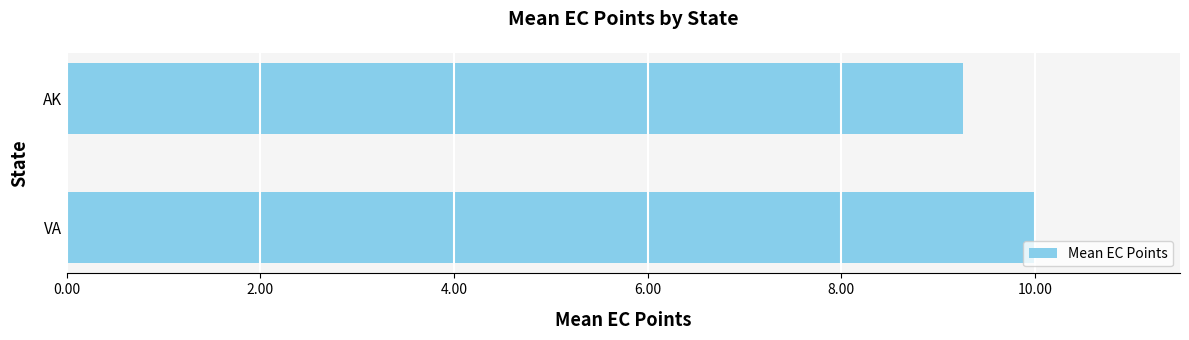

List the labels in order of value, largest first.

VA, AK